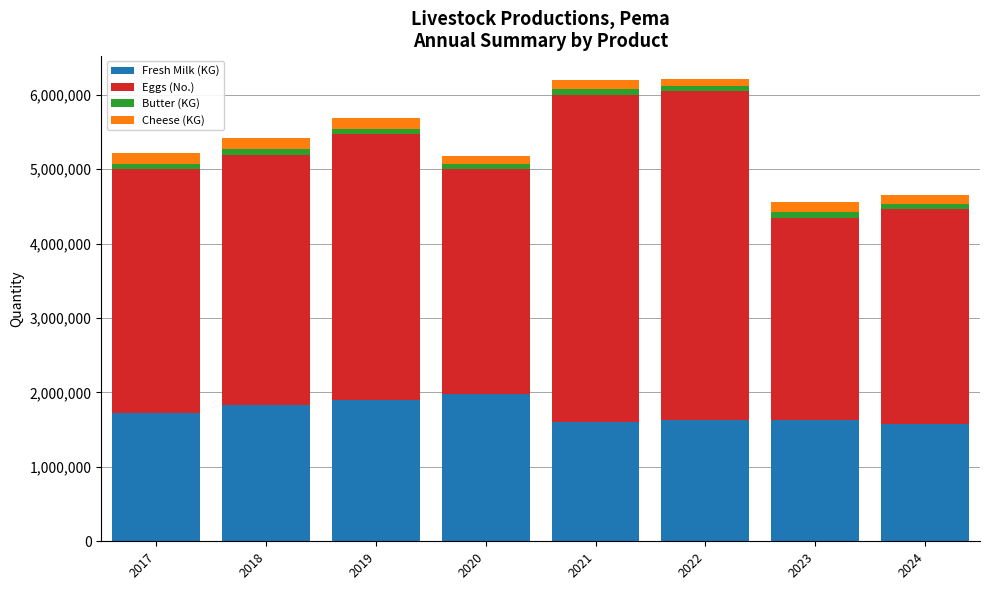

What is the average value of the Fresh Milk (KG) series?

1731004